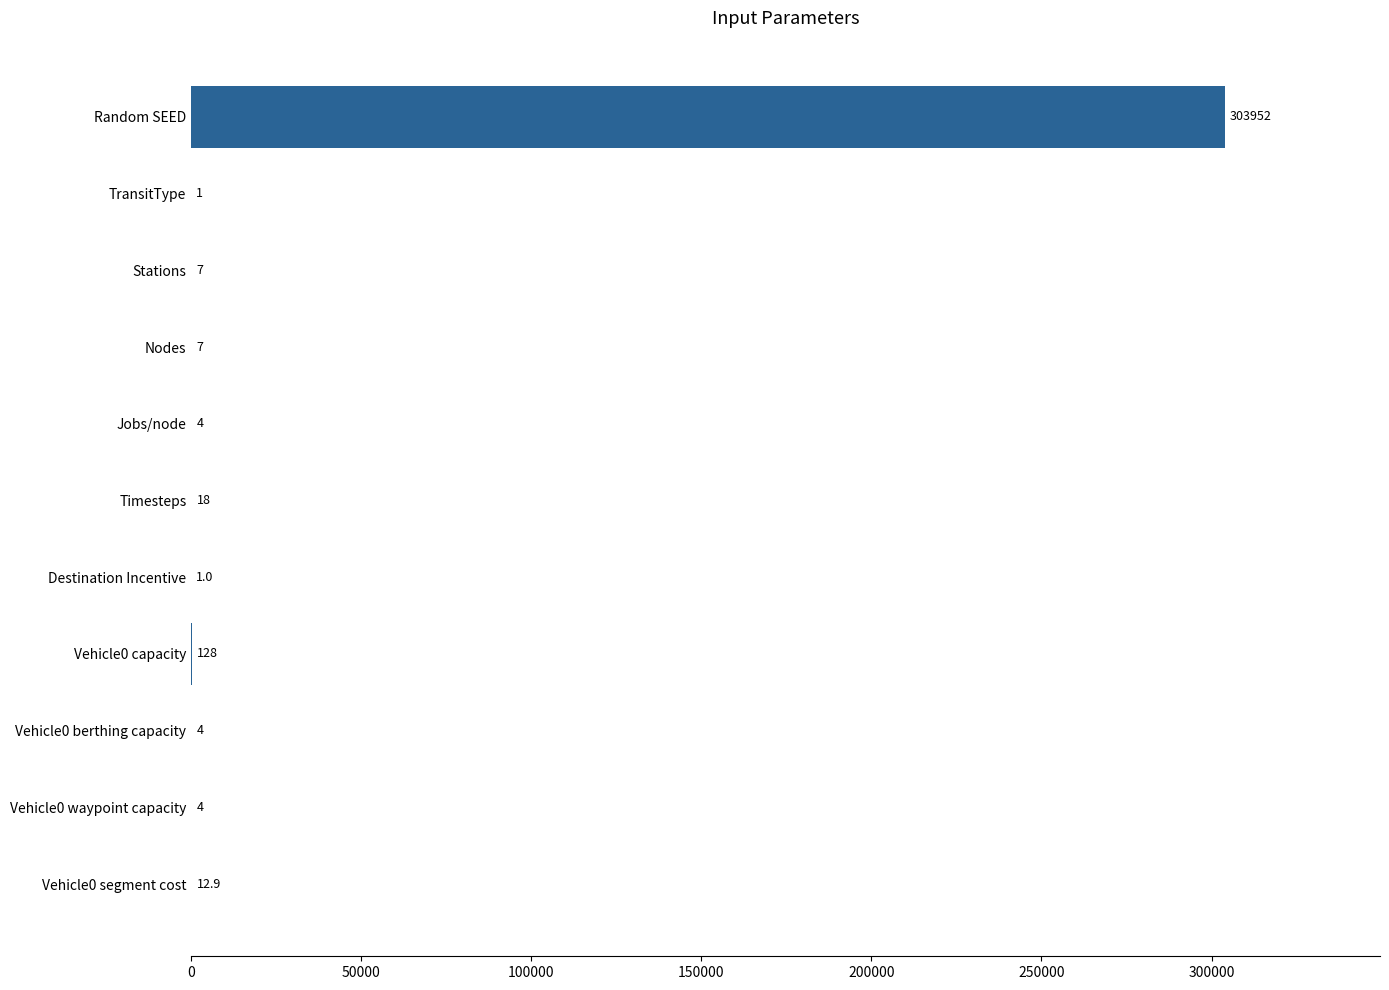

Between Destination Incentive and Jobs/node, which is larger?

Jobs/node